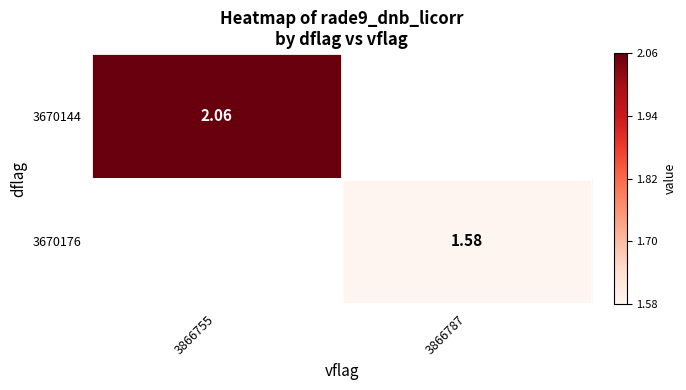

At how many categories does at least one series exceed 0?

1